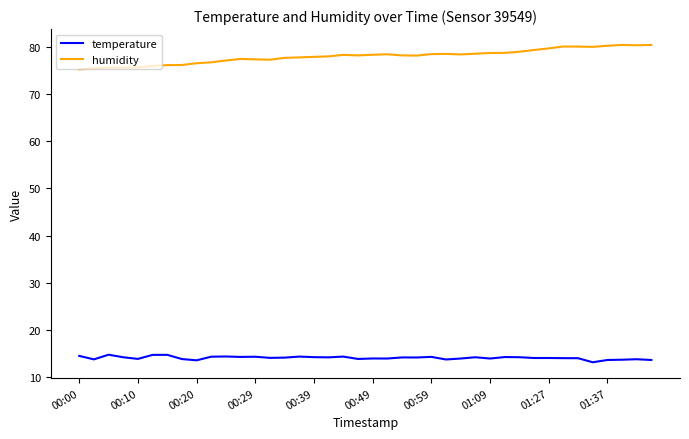

True or false: humidity and temperature intersect in this chart.

False